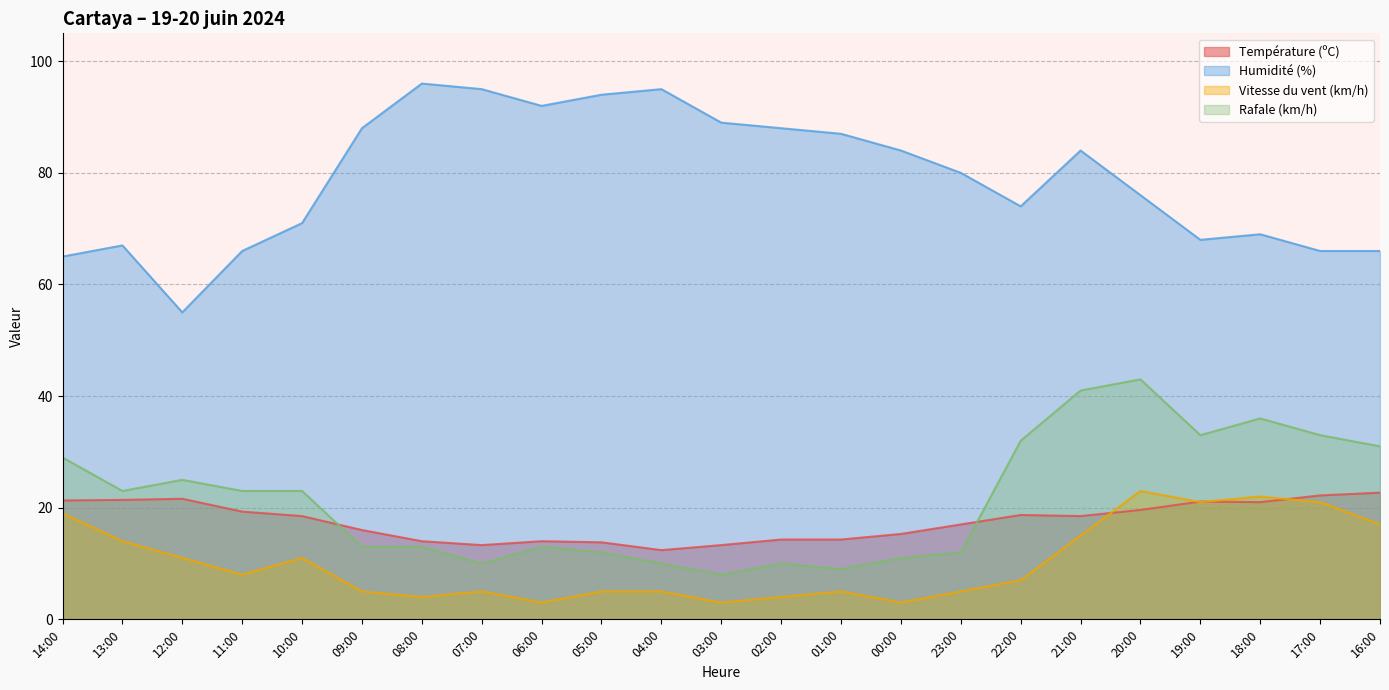

What is the lowest value of the Rafale (km/h) series?

8.0